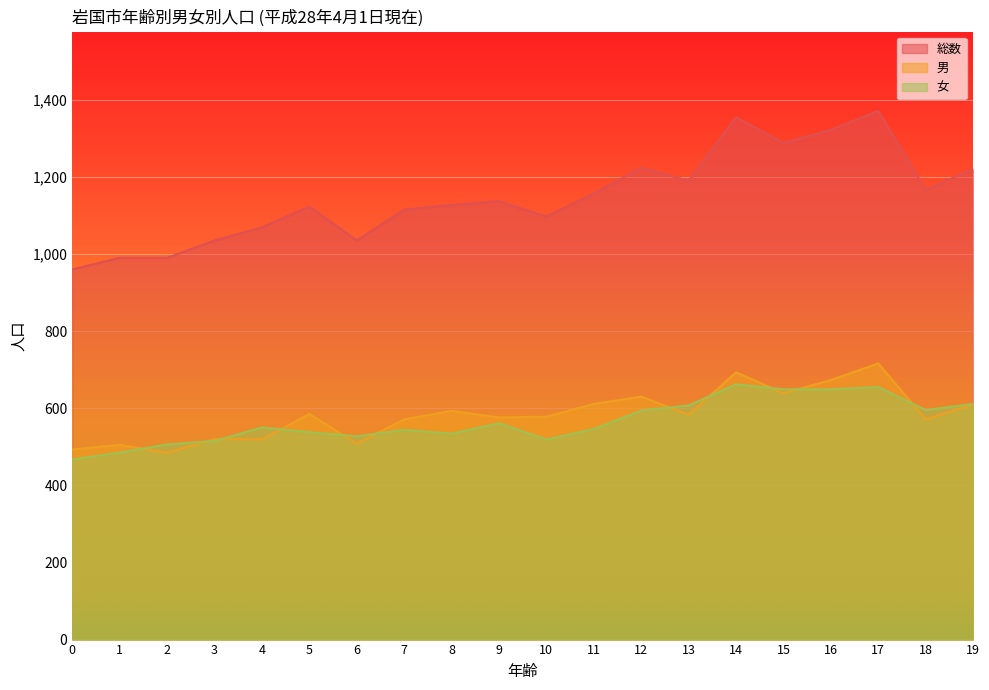

What is the value of the 女 point at the 8th from the left?

544